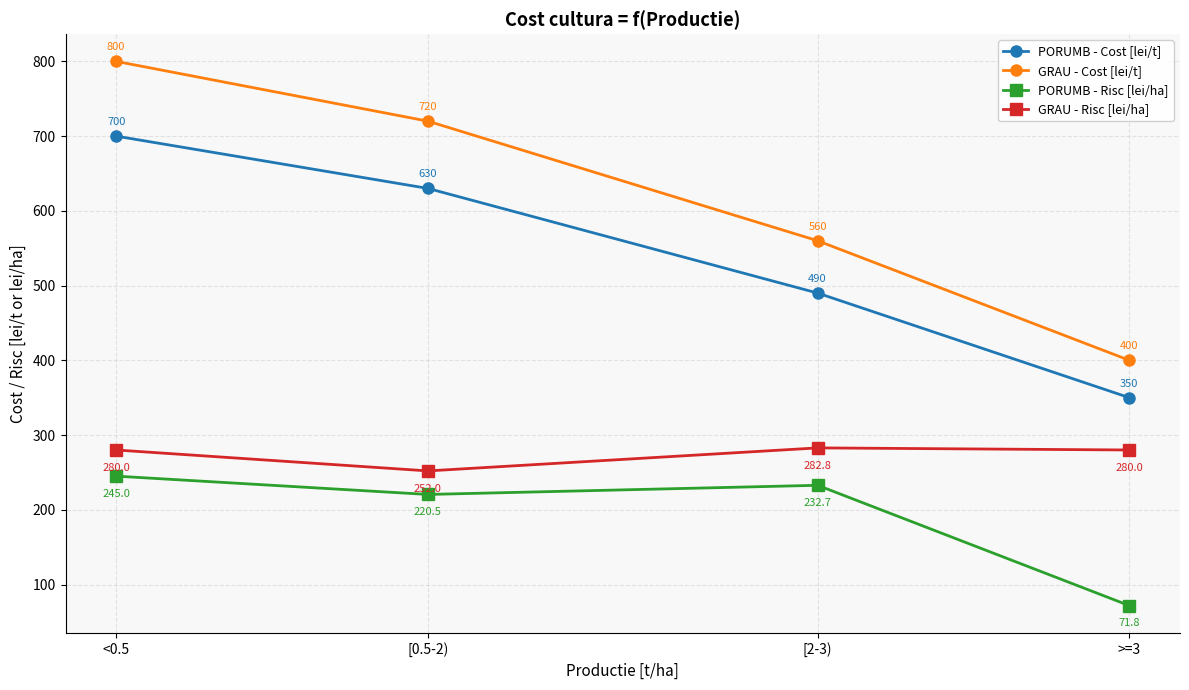

How many interior local peaks does the GRAU - Risc [lei/ha] series have?

1